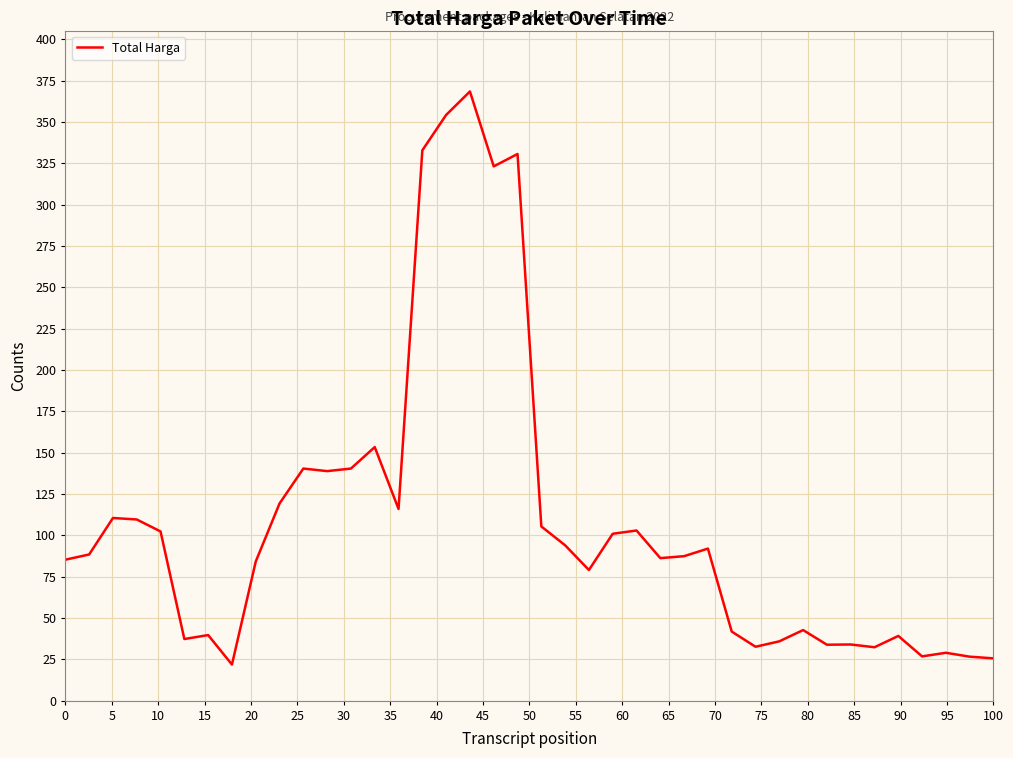

Does the chart display data point markers on the line(s)?

No